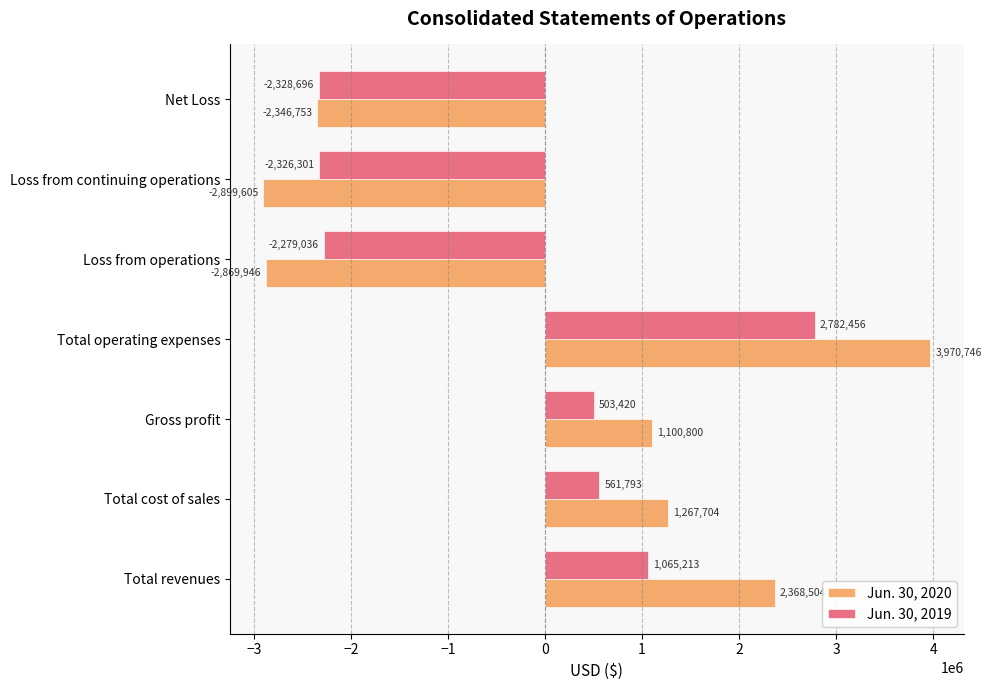

Which series changed the most between Total operating expenses and Loss from operations?

Jun. 30, 2020